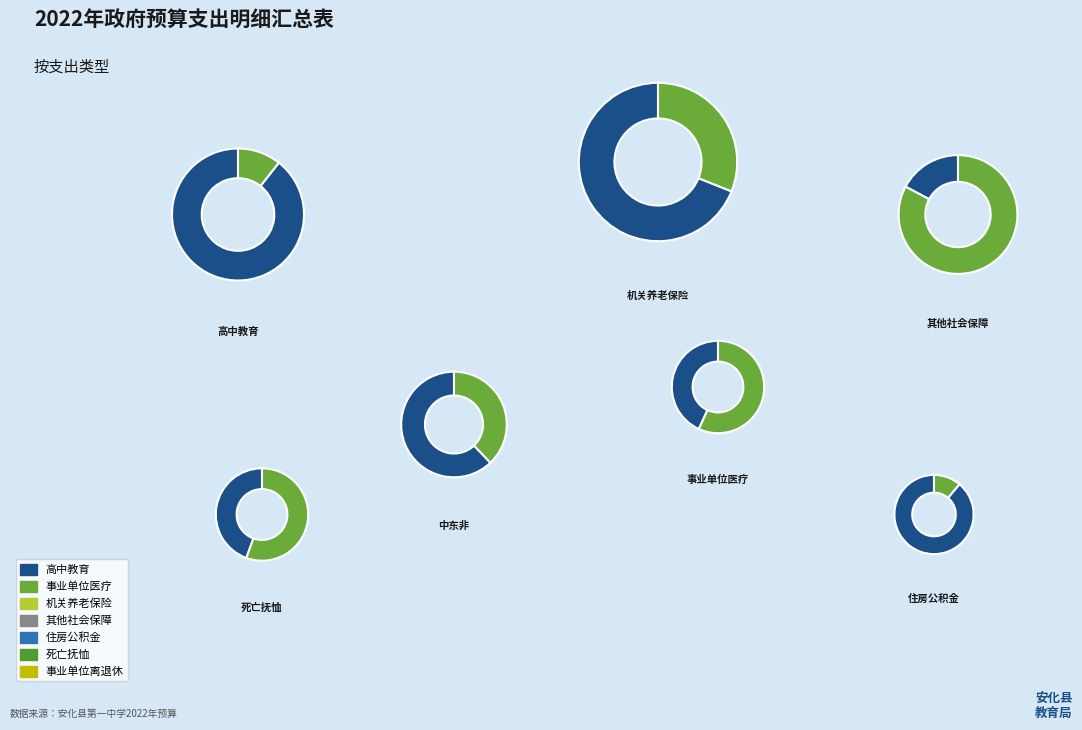

To the nearest percent, what is the combined percentage of 住房公积金 and 高中教育?

80%